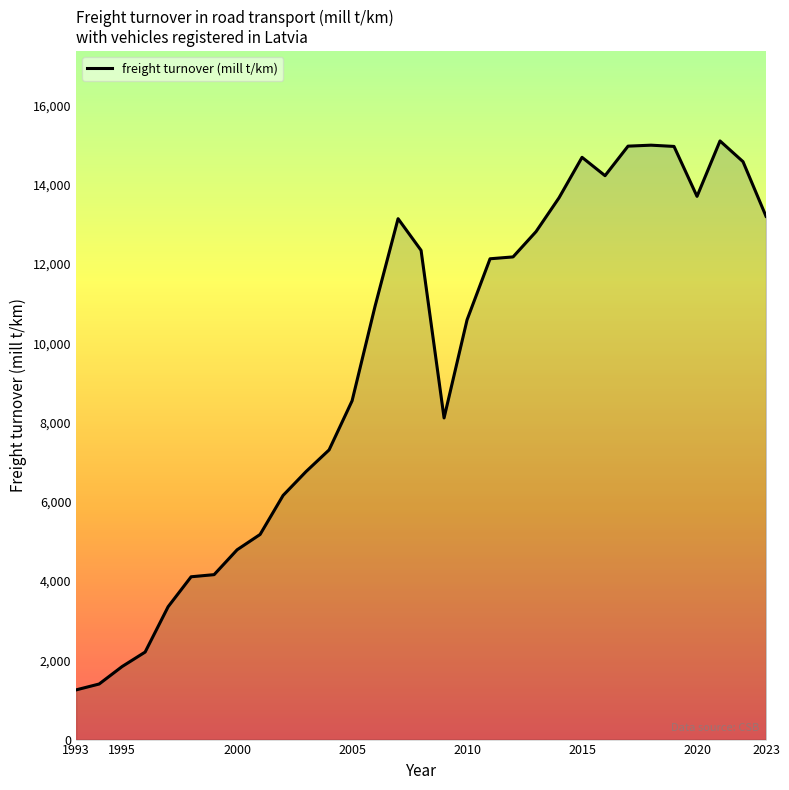

Does the chart display data point markers on the line(s)?

No